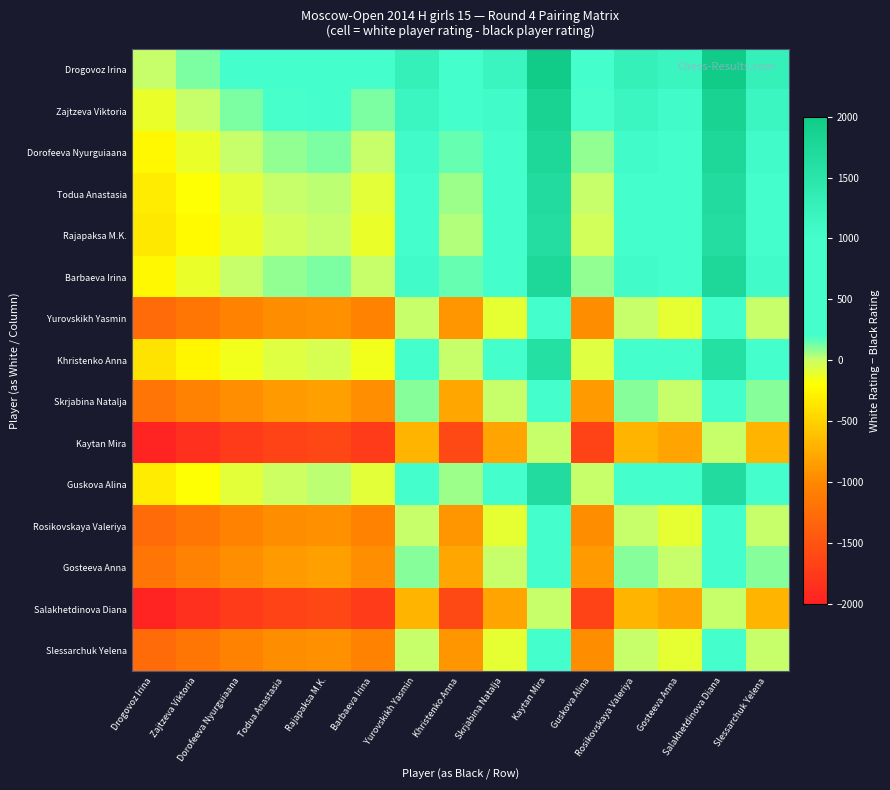

Which series has the largest total across all categories?

Drogovoz Irina